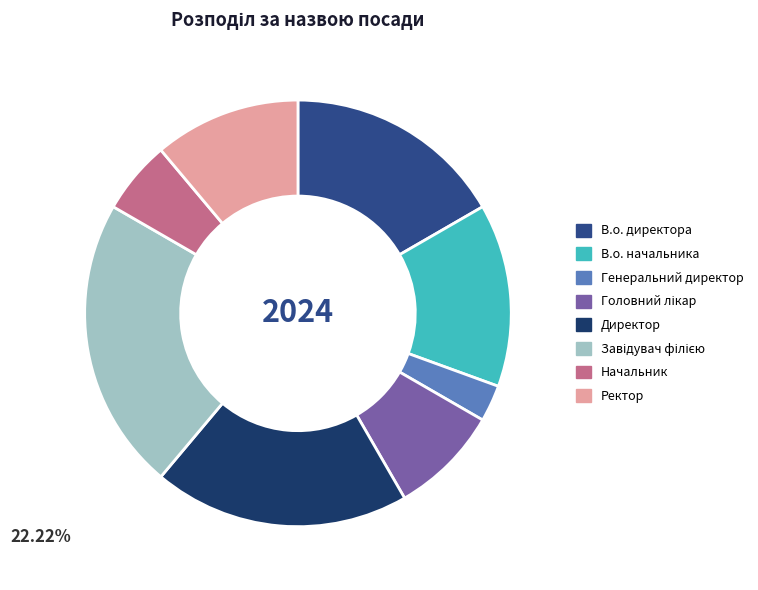

How many slices are in this pie chart?

8